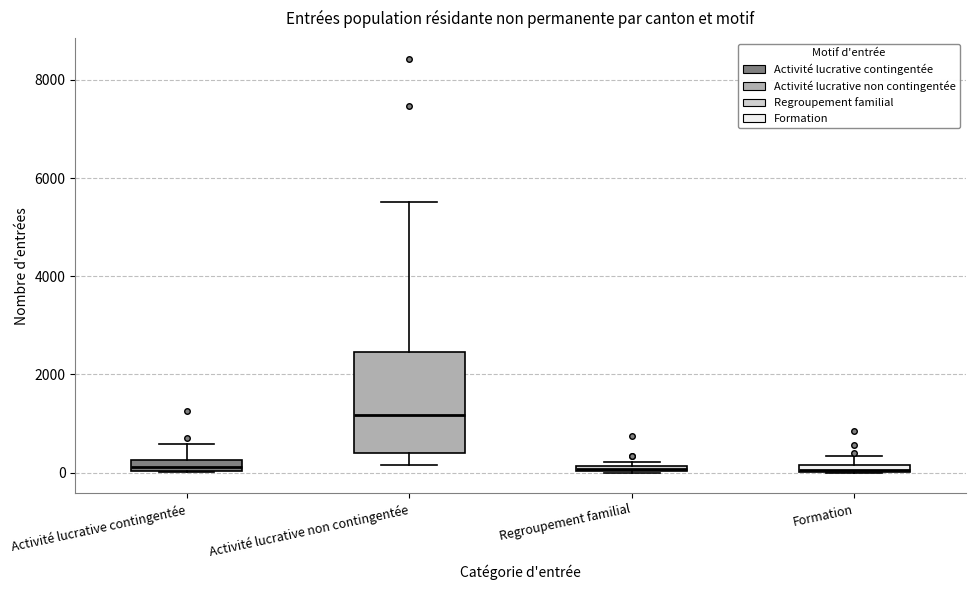

Where is the lower edge of the box for Activité lucrative contingentée on the y-axis? The values are not printed on the chart, so give them approximately, as read against the axis.

0